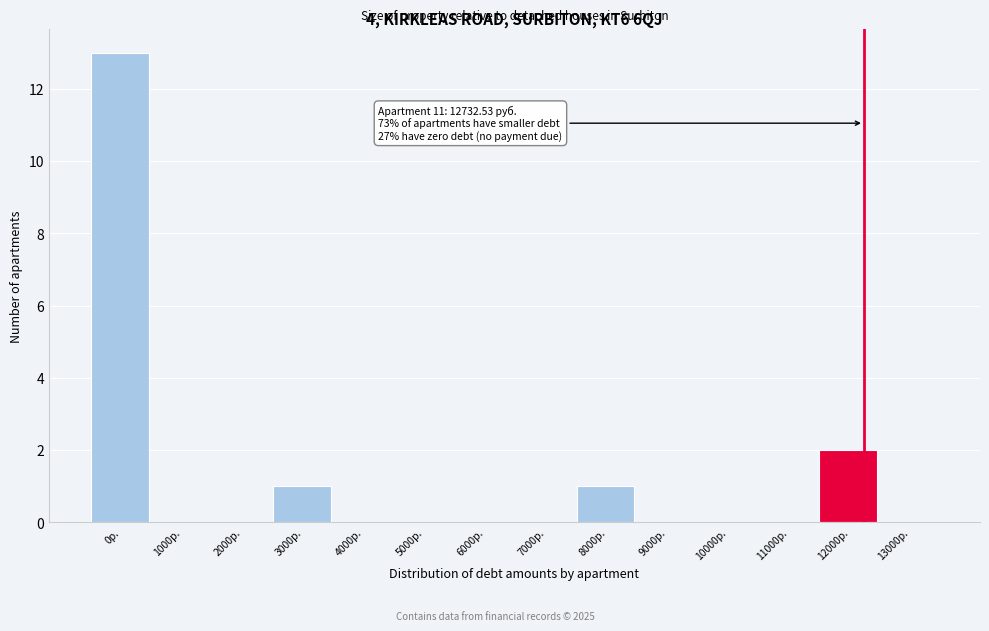

Reading left to right, what are all the values shown in this chart?

0р.=13	1000р.=0	2000р.=0	3000р.=1	4000р.=0	5000р.=0	6000р.=0	7000р.=0	8000р.=1	9000р.=0	10000р.=0	11000р.=0	12000р.=2	13000р.=0